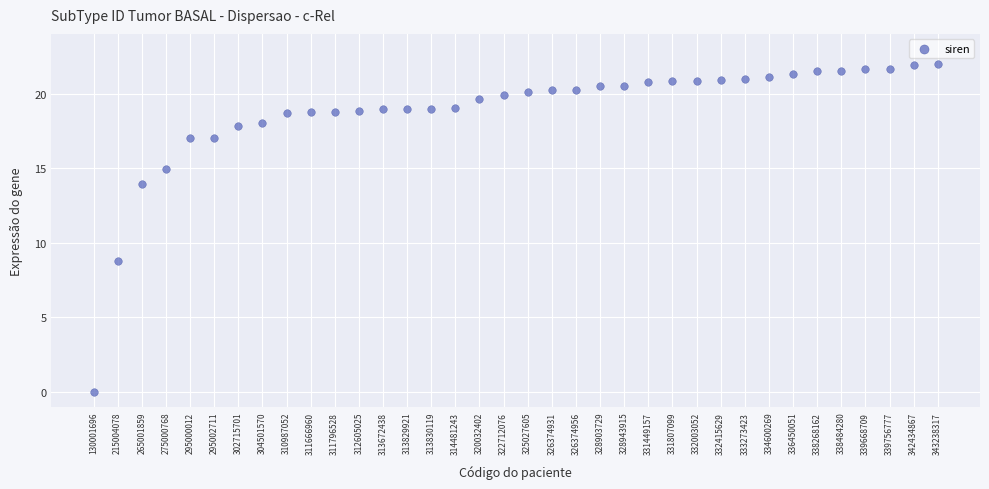

What Y value in the scatter plot is closest to 11?

8.8